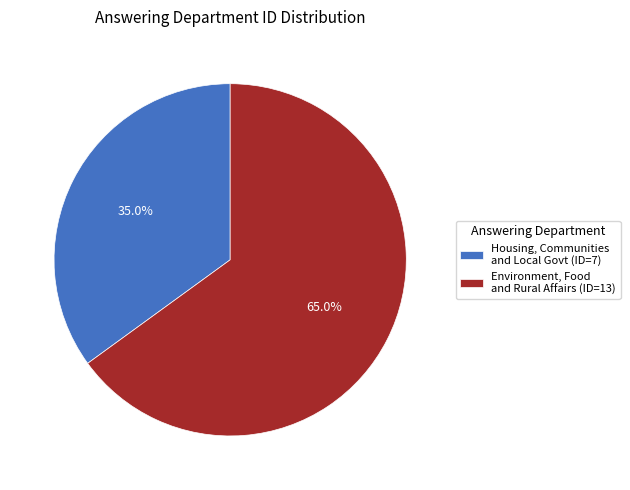

Rank the categories by value from lowest to highest.

Housing, Communities and Local Govt (ID=7), Environment, Food and Rural Affairs (ID=13)